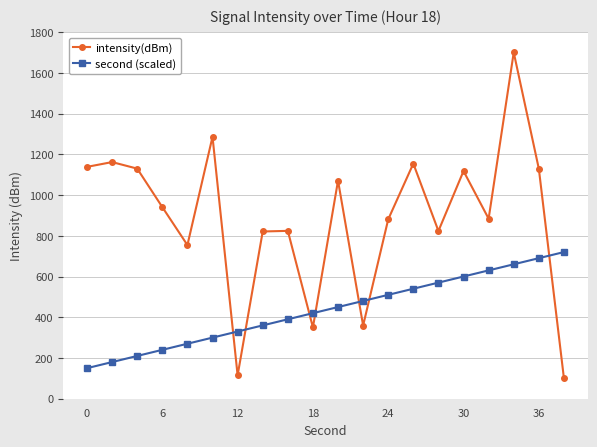

Rank the series by their maximum value, from lowest to highest.

second (scaled), intensity(dBm)